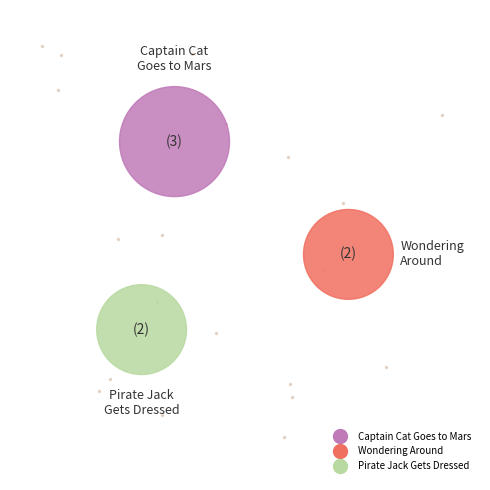

What is the total percentage of Pirate Jack Gets Dressed and Wondering Around?

57.1%